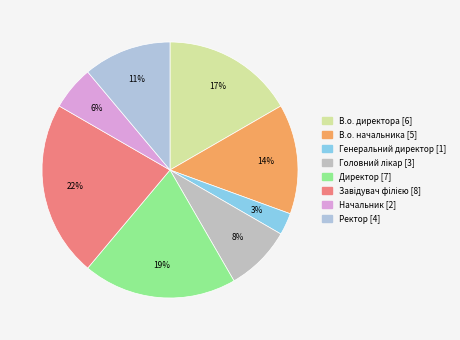

How many slices are in this pie chart?

8